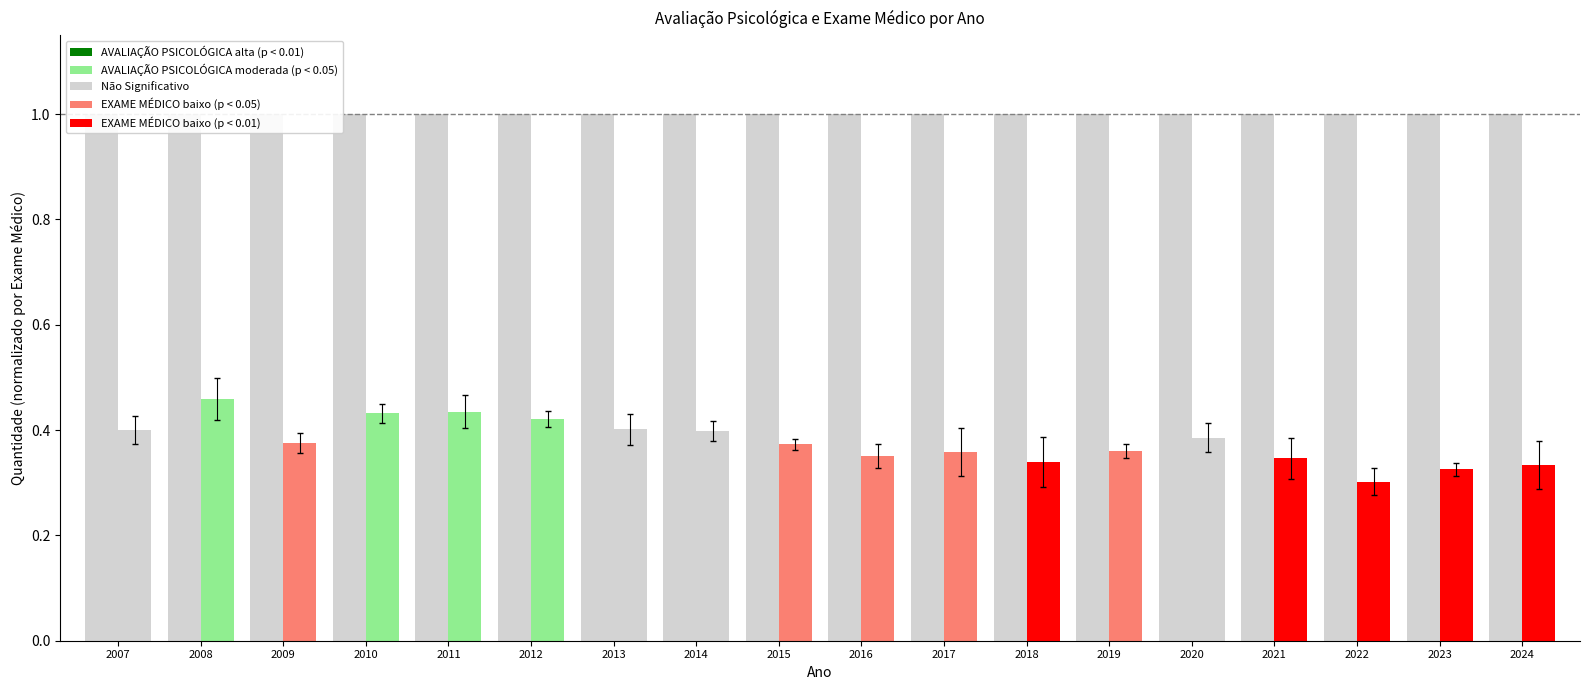

Which series has the largest total across all categories?

EXAME MÉDICO